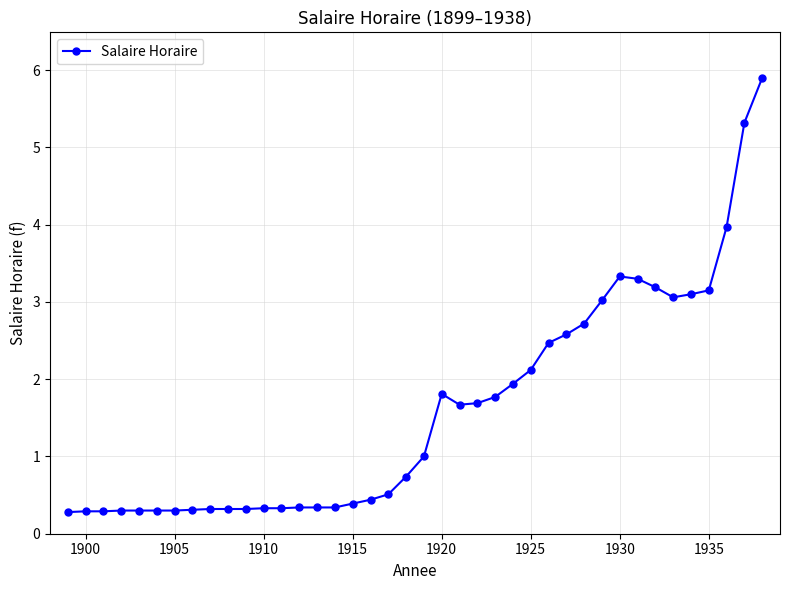

True or false: there are more than 1 points higher than both neighbors.

True